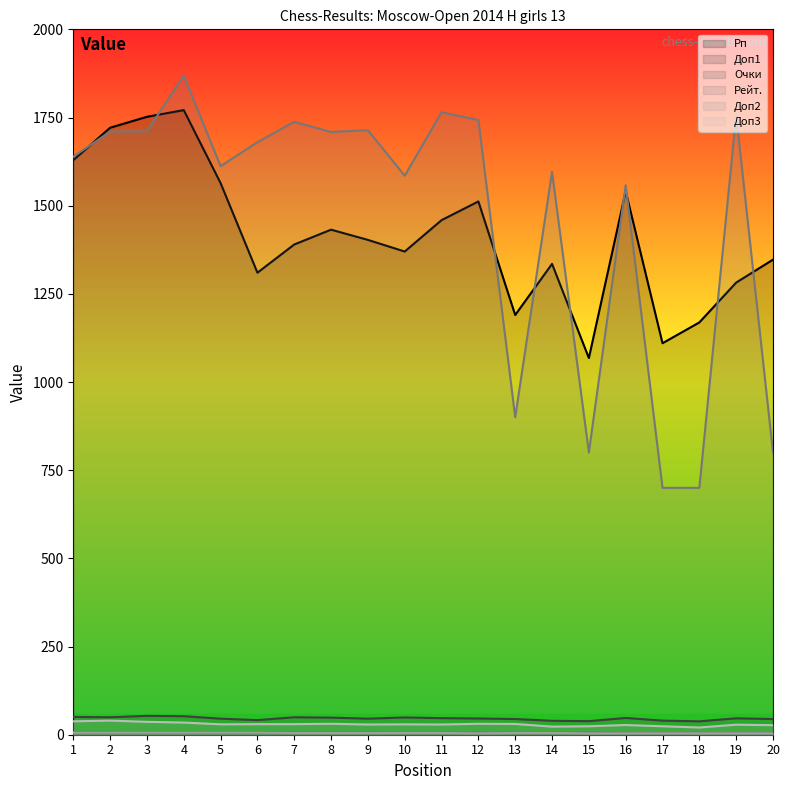

Where does the Рейт. series first go above 1680?

2